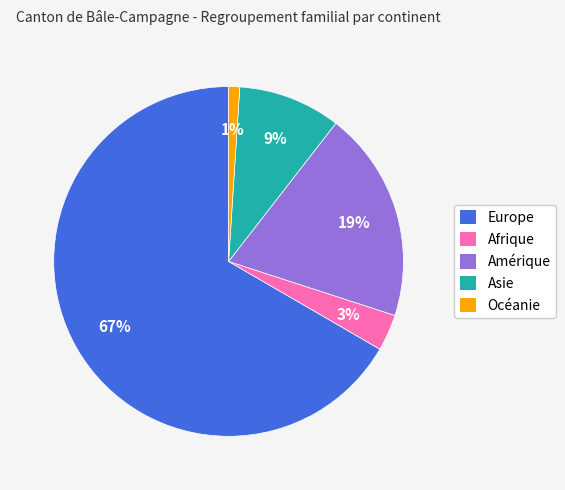

Which category has the smallest portion of the pie?

Océanie